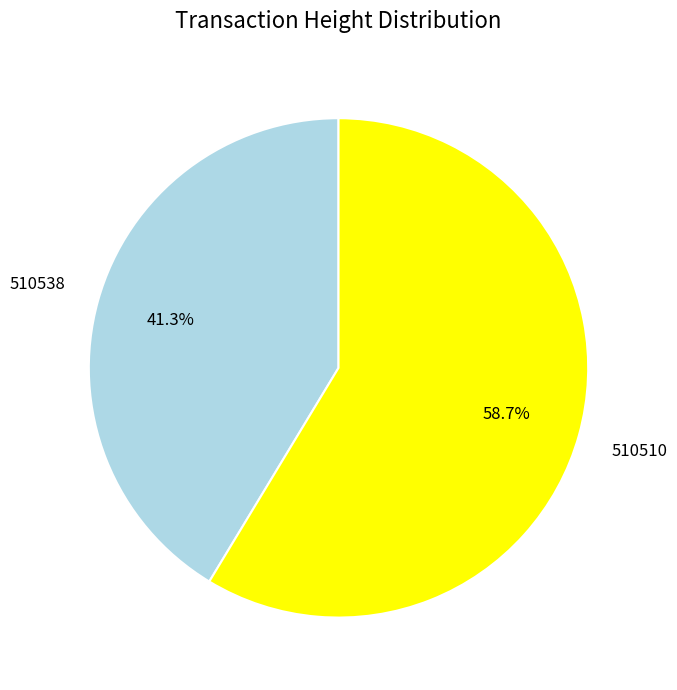

Does any single category account for the majority?

Yes